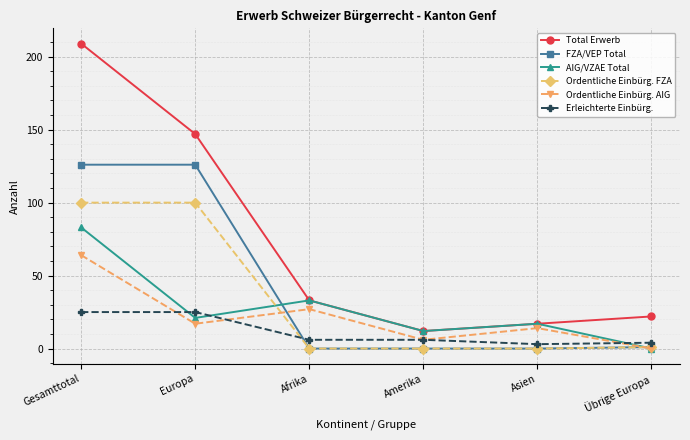

What is the label of the 6th point from the left?

Übrige Europa